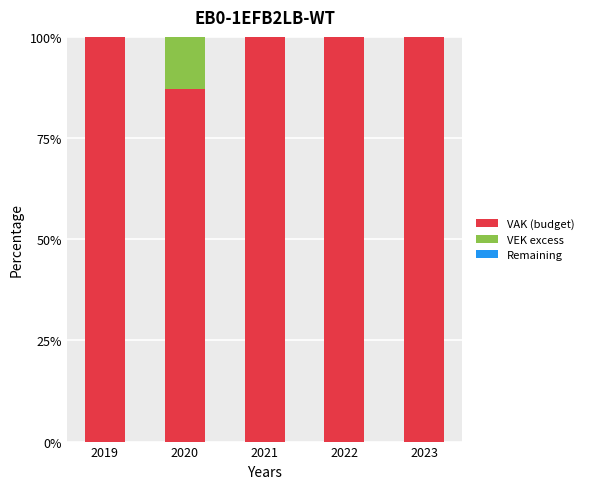

Where does the VAK (budget) series first go above 100?

2019